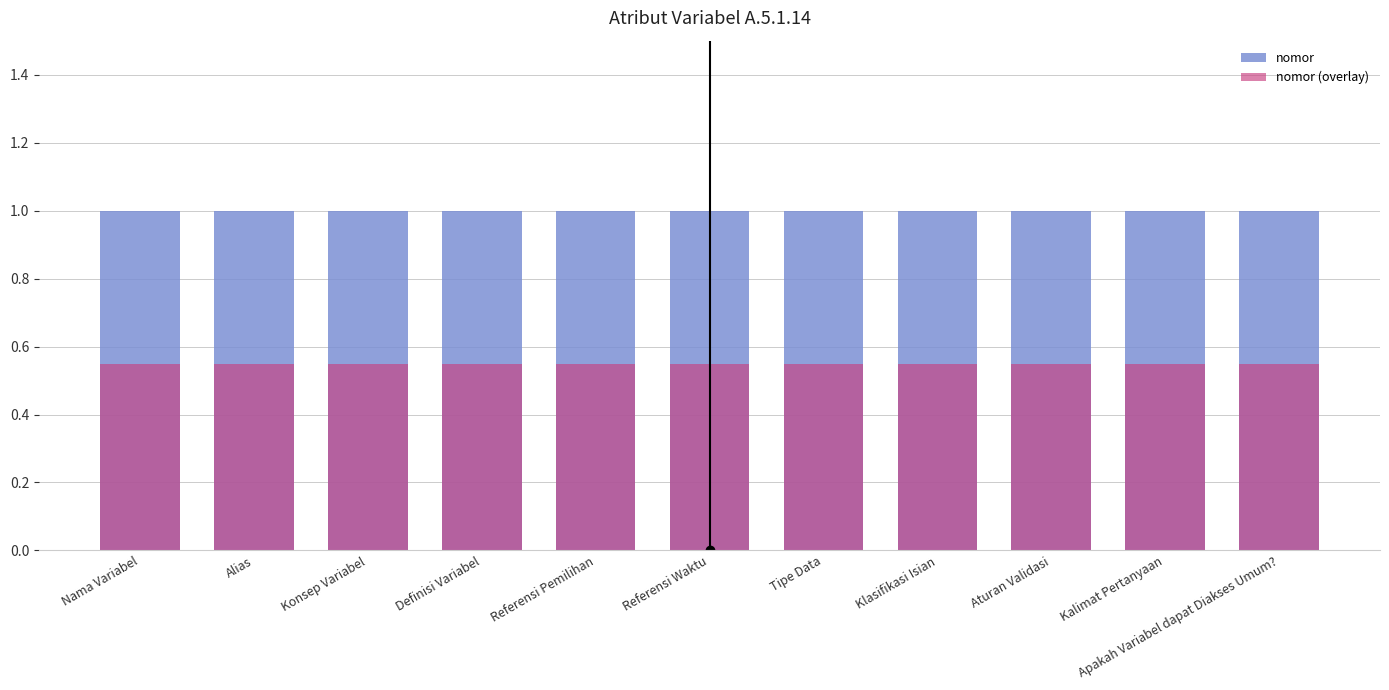

At which category is the sum across all series the highest?

Nama Variabel